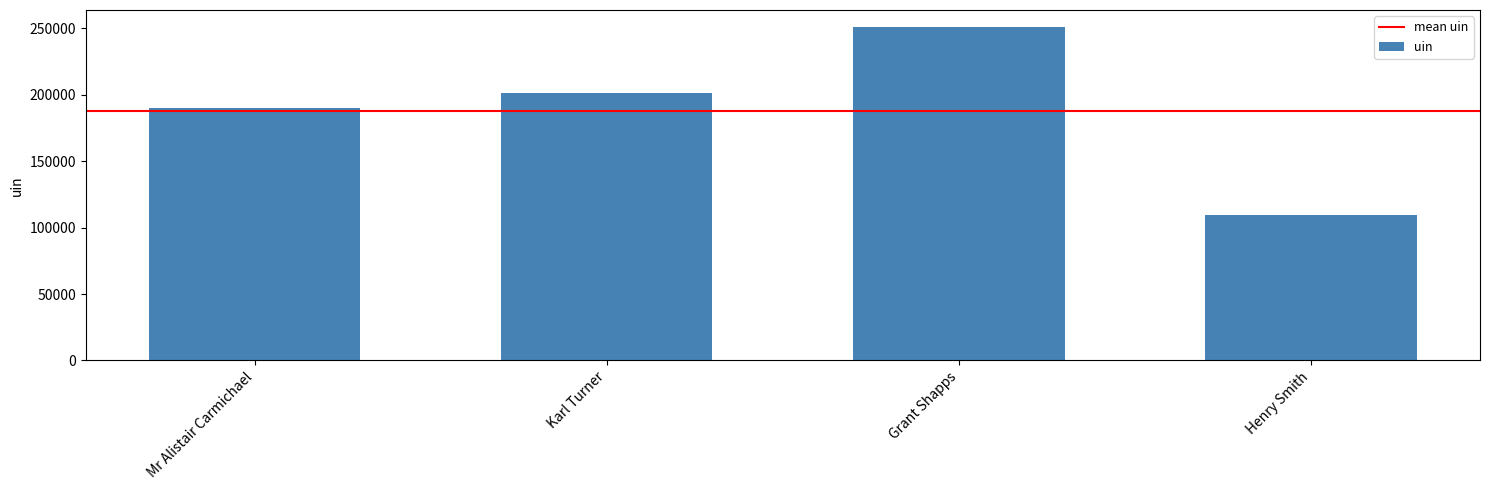

What is the change in value from Mr Alistair Carmichael to Karl Turner?

+11271